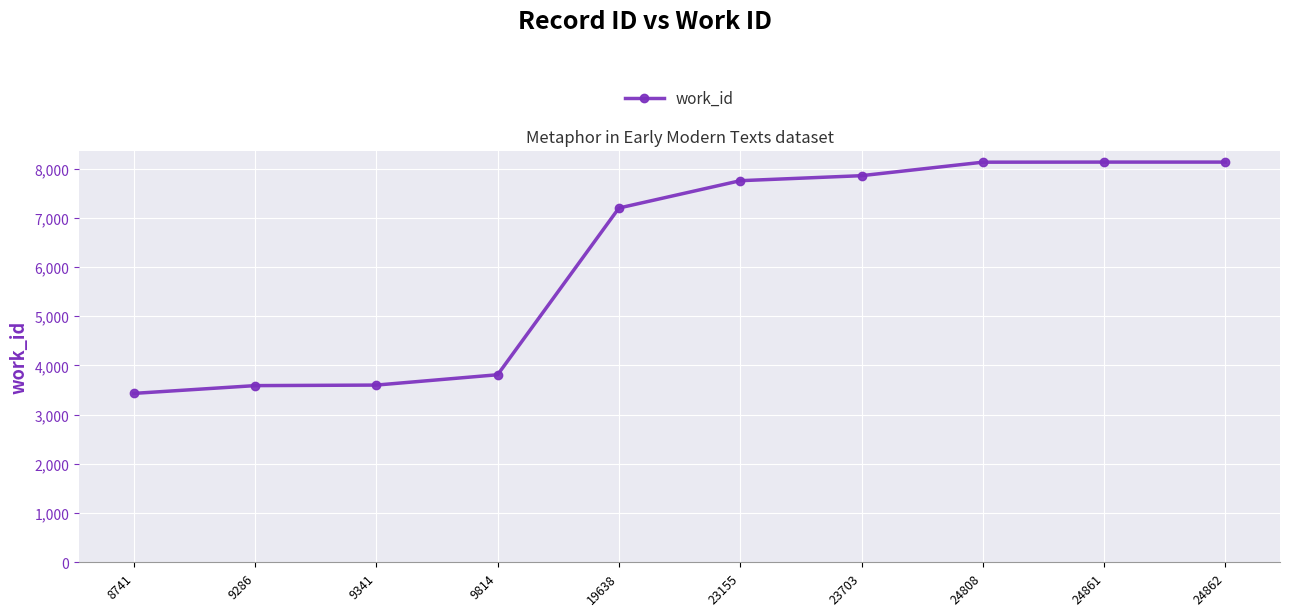

What is the smallest value displayed?

3432